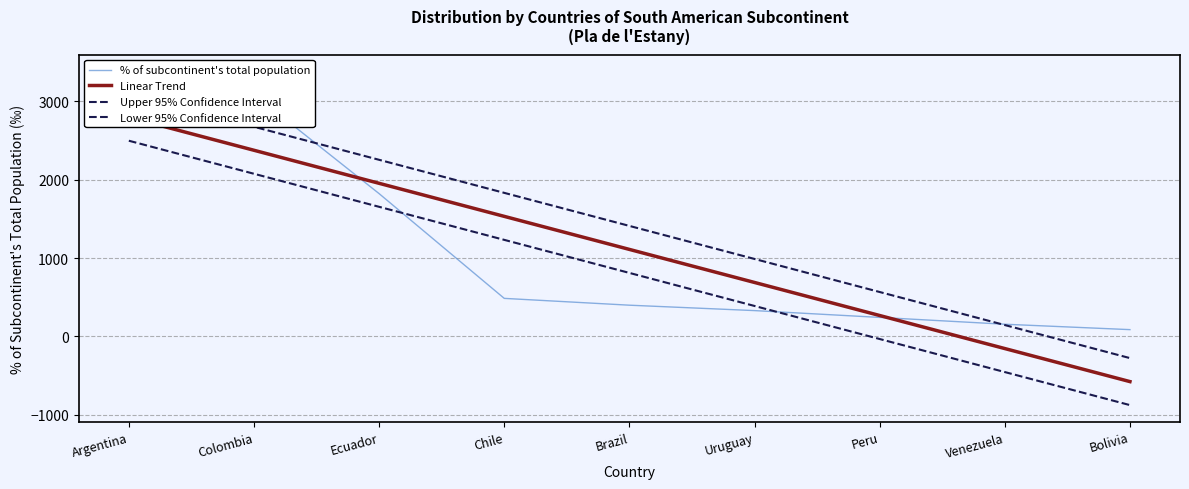

The value of Linear Trend at Peru is 106.7. True or false?

False